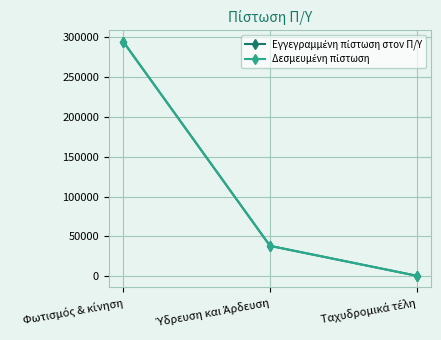

The Εγγεγραμμένη πίστωση στον Π/Υ series shows 38000 at Ύδρευση και Άρδευση. True or false?

True